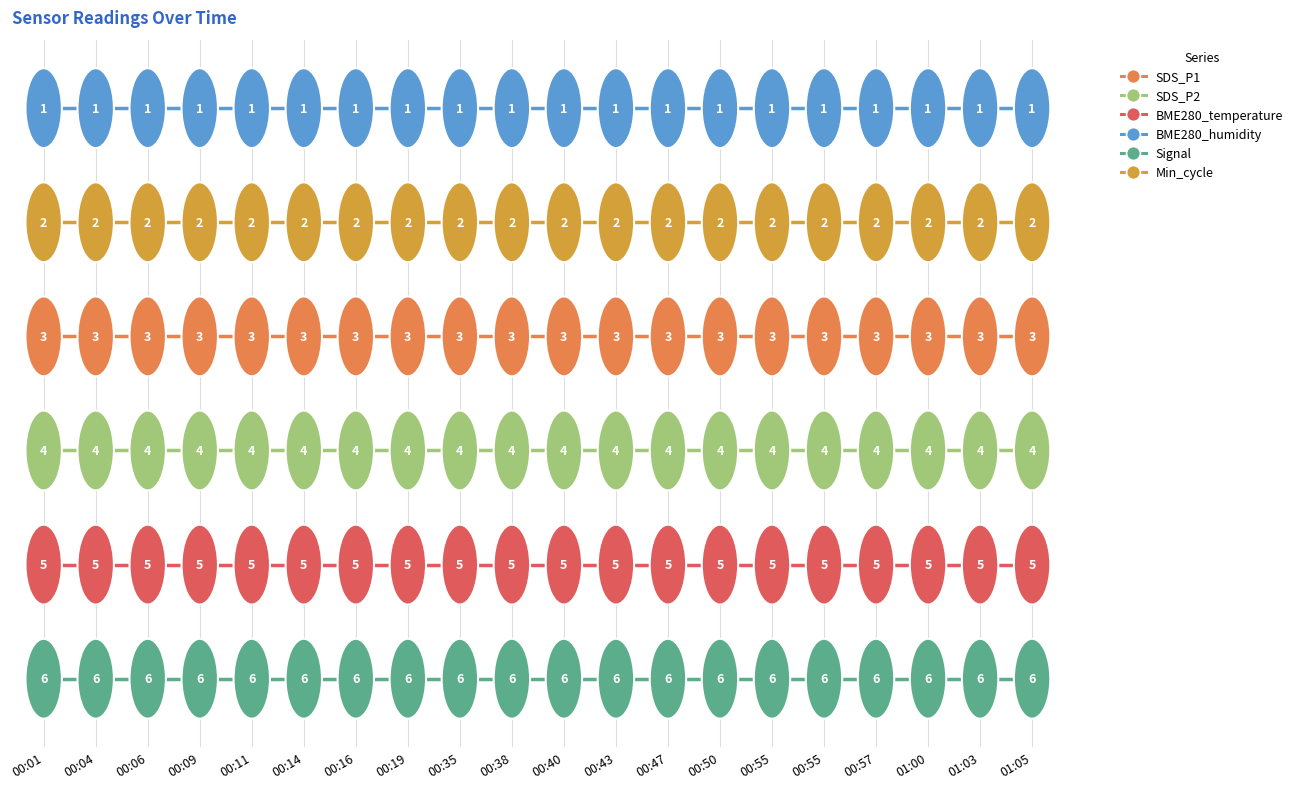

At which label does Signal reach its minimum?

00:01